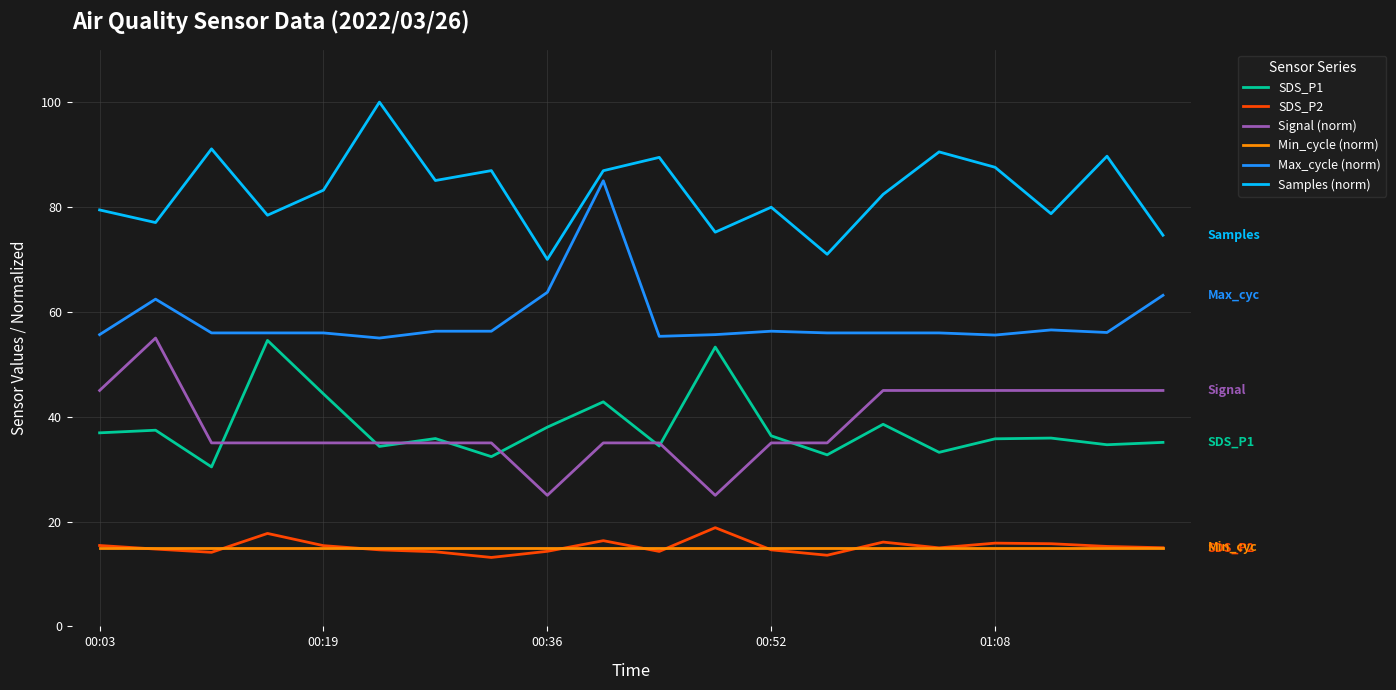

True or false: SDS_P1 and SDS_P2 cross at least once.

False